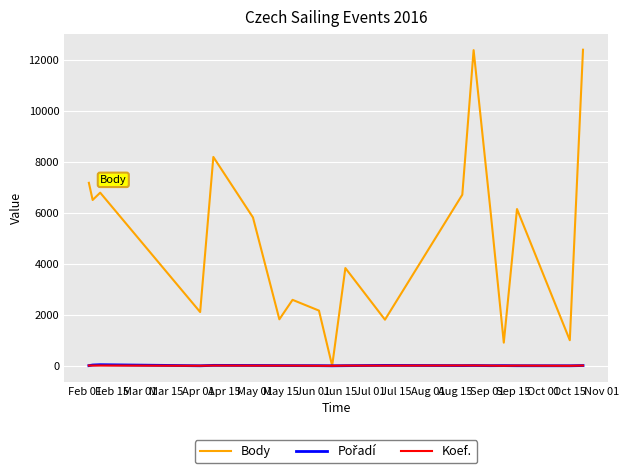

What is the highest value of the Body series?

12409